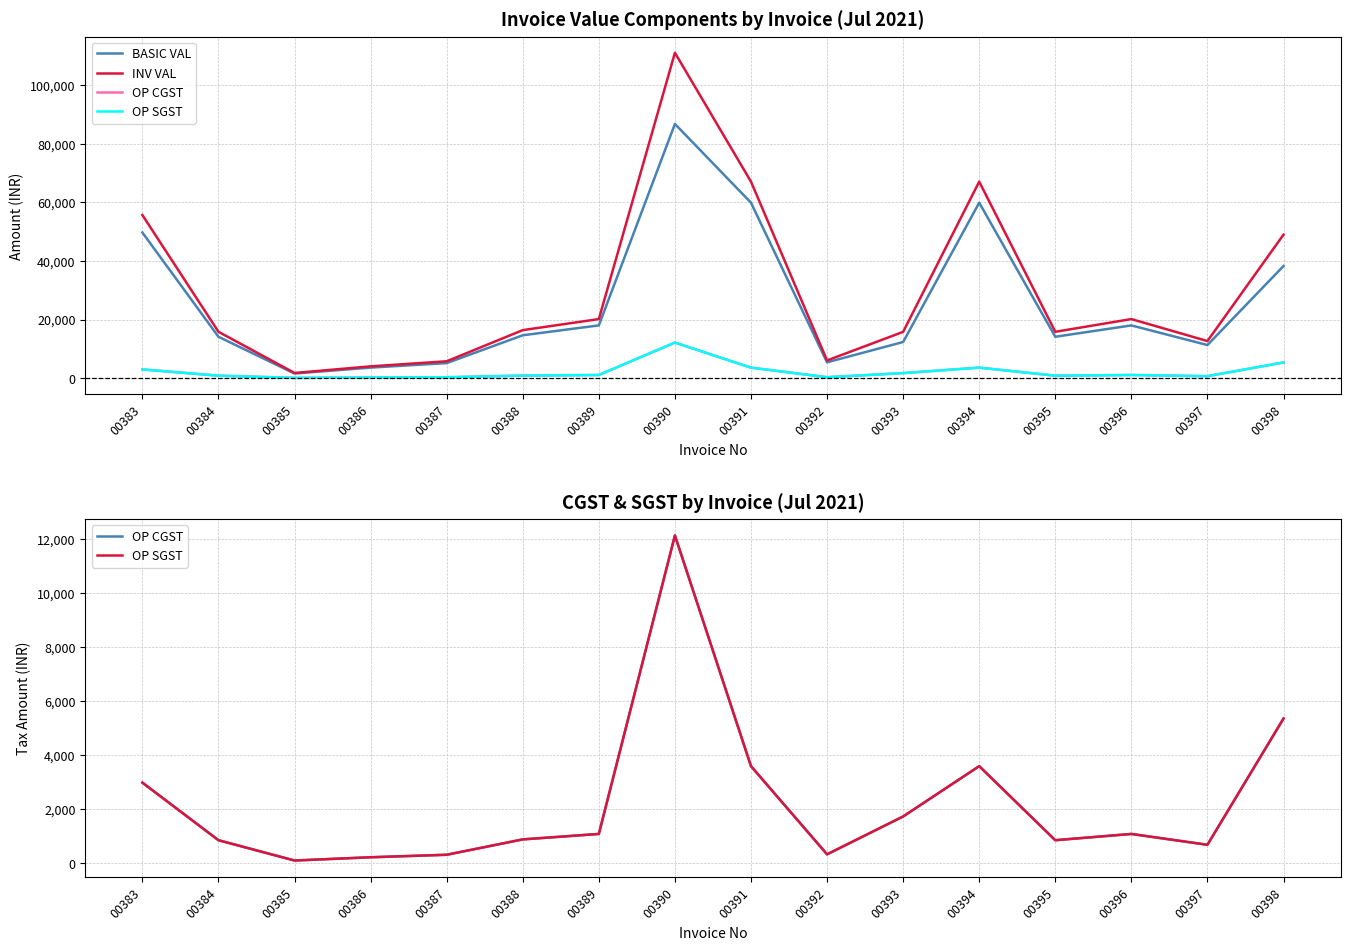

At which category does OP SGST reach its first local valley?

00385